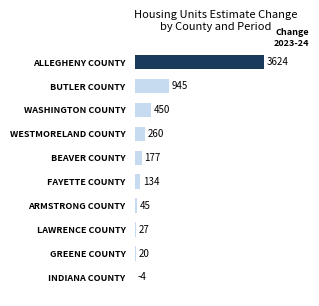

Are the bars grouped side by side (vs. stacked)?

No